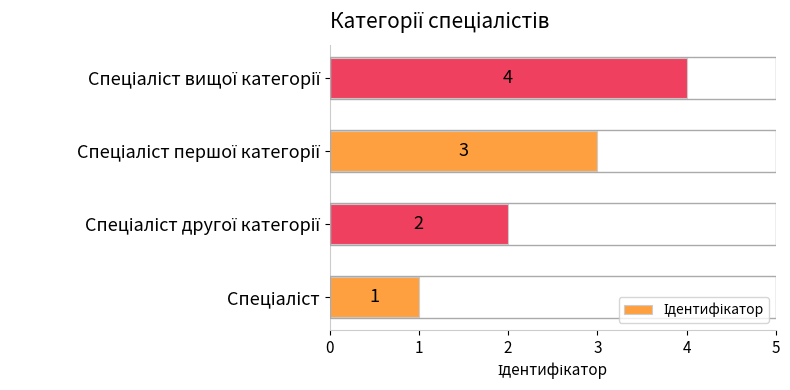

Does the chart contain any negative values?

No